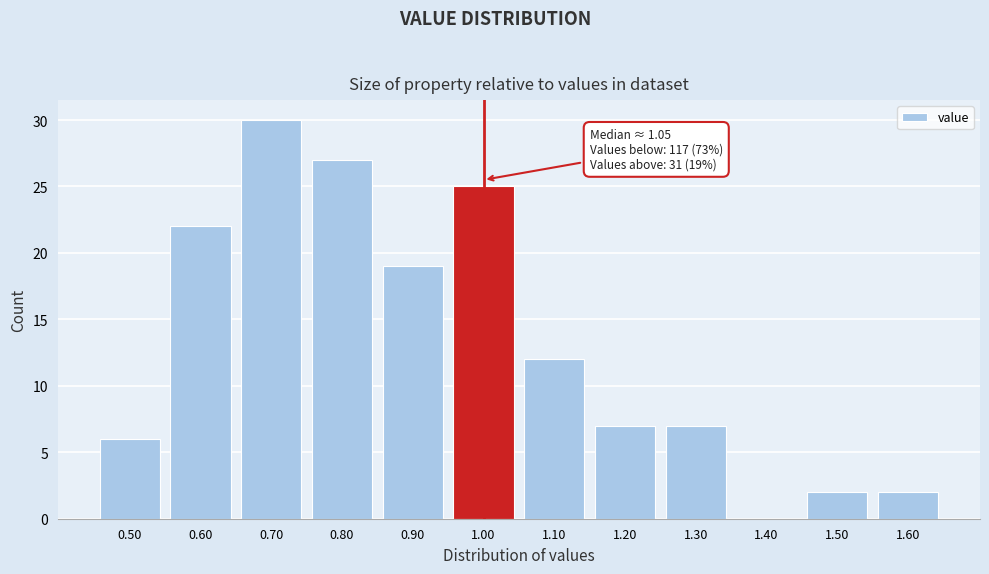

Reading left to right, transcribe all the data shown in this chart.

0.50=6	0.60=22	0.70=30	0.80=27	0.90=19	1.00=25	1.10=12	1.20=7	1.30=7	1.40=0	1.50=2	1.60=2